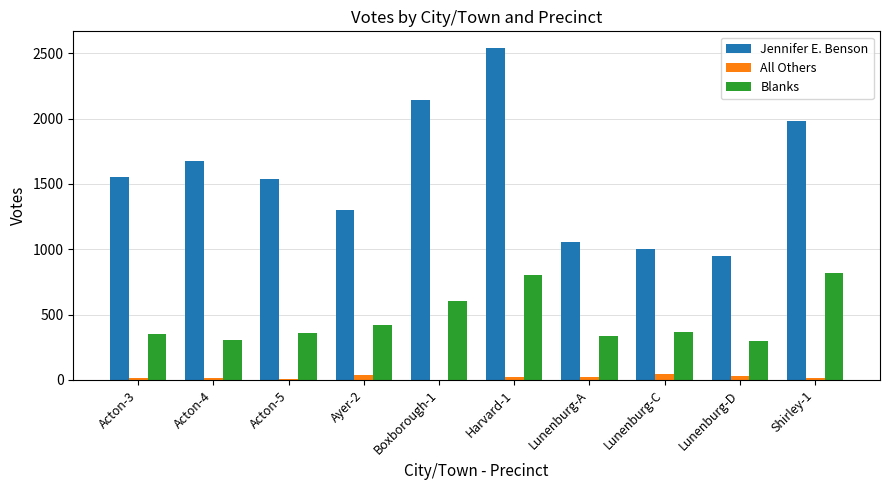

True or false: All Others has a value of 39 at Ayer-2.

True